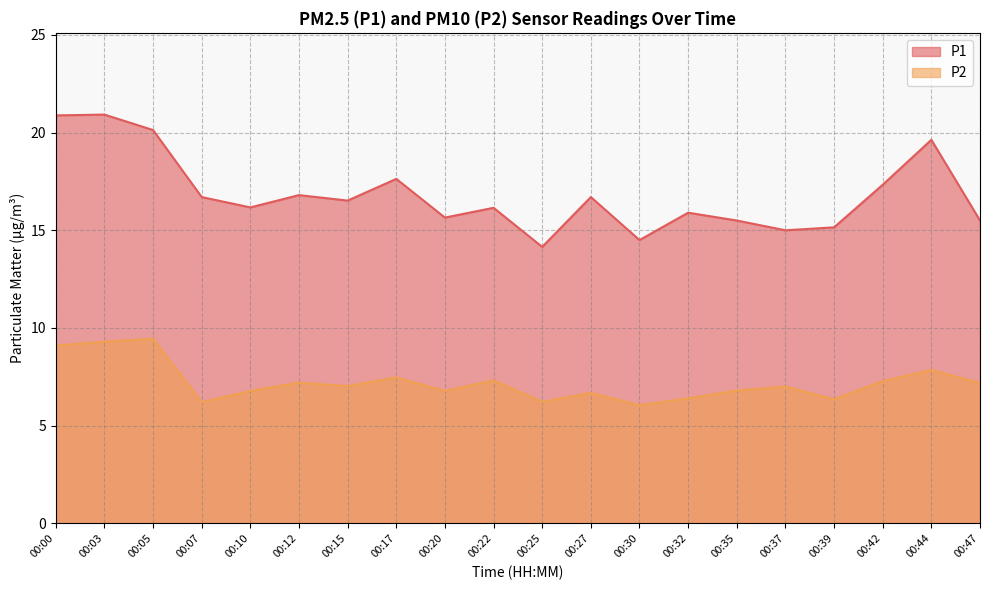

What is the difference between the maximum and minimum values in the P1 series?

6.8